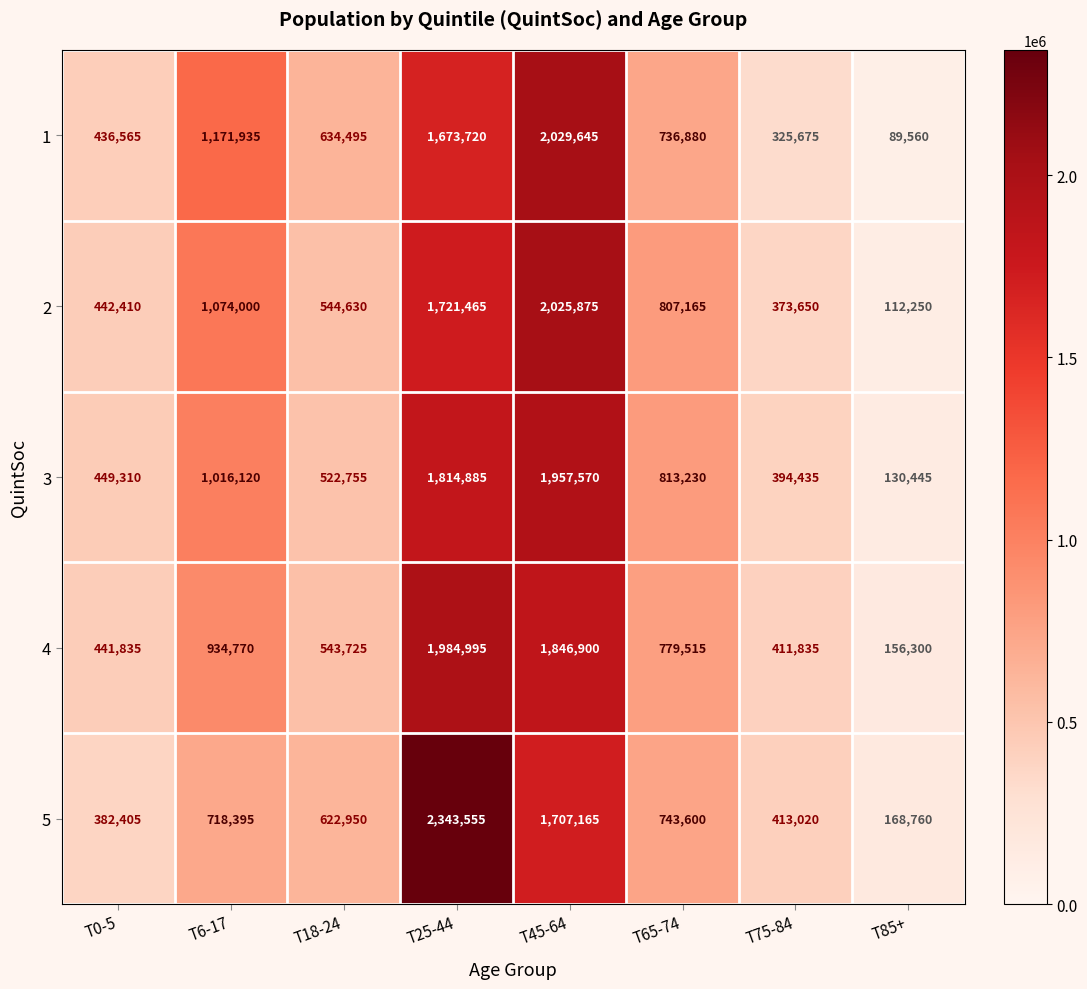

How many distinct data groups are displayed?

5